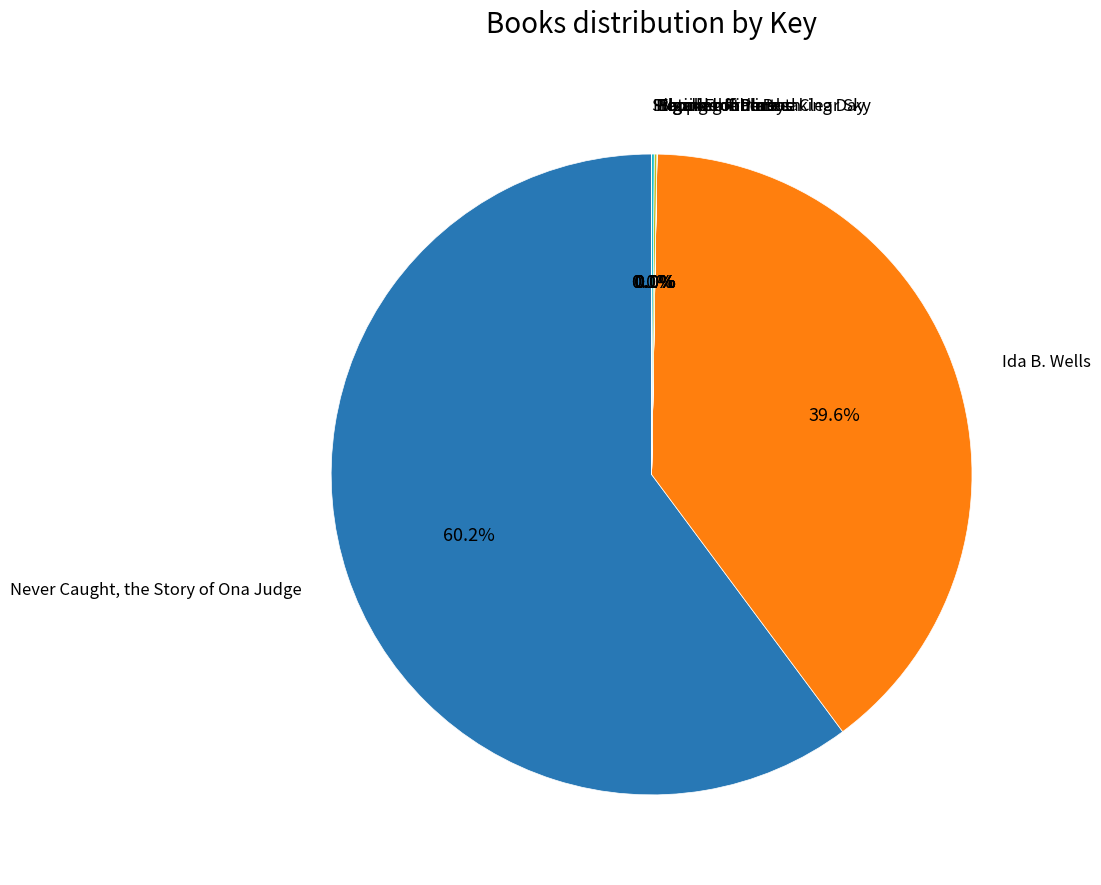

Does any single category account for the majority?

Yes